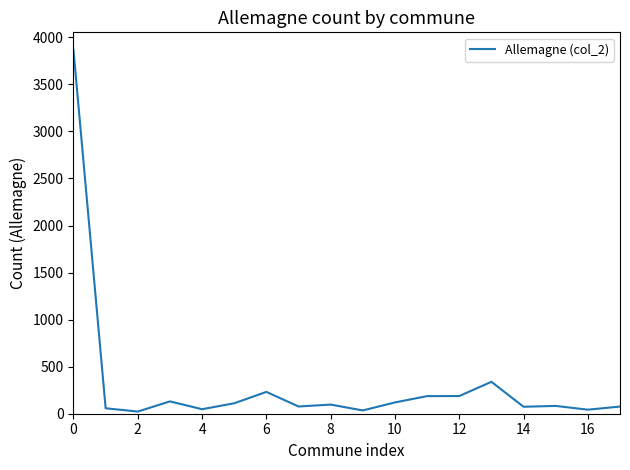

What is the greatest value displayed?

3861